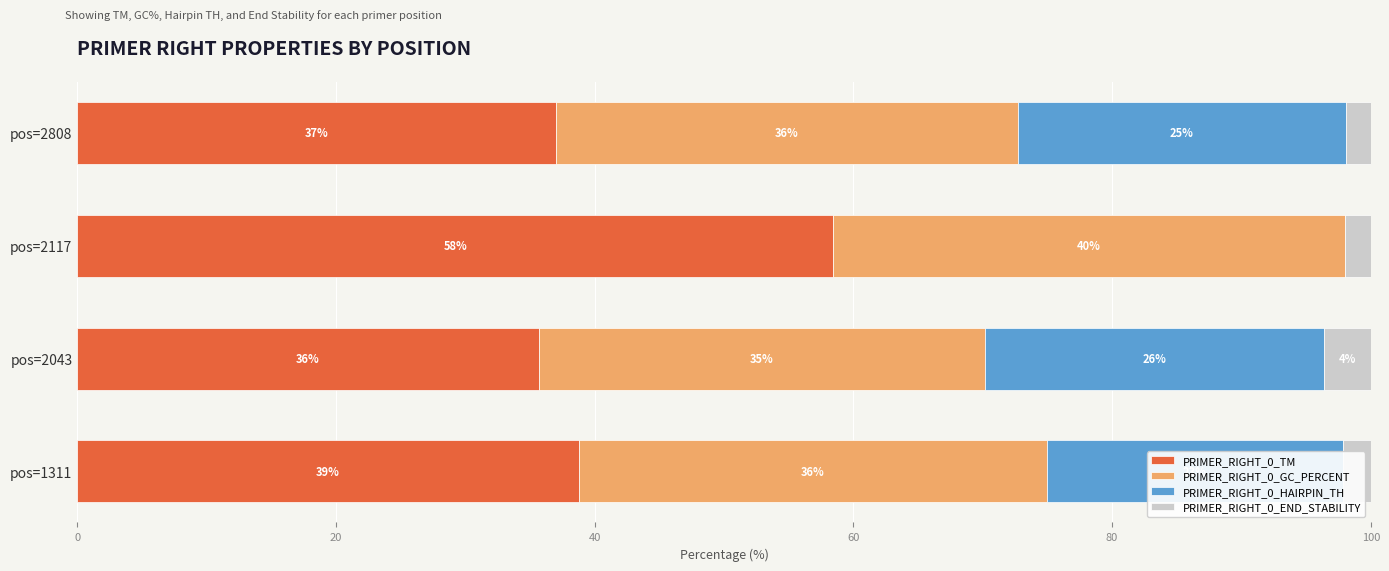

What are all the series names shown in the legend?

PRIMER_RIGHT_0_TM, PRIMER_RIGHT_0_GC_PERCENT, PRIMER_RIGHT_0_HAIRPIN_TH, PRIMER_RIGHT_0_END_STABILITY